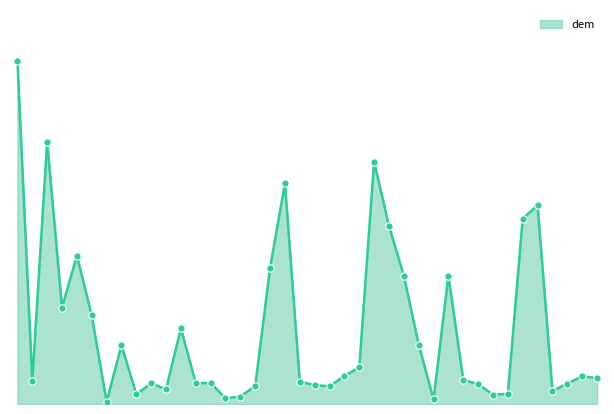

Does the chart have visible grid lines?

No